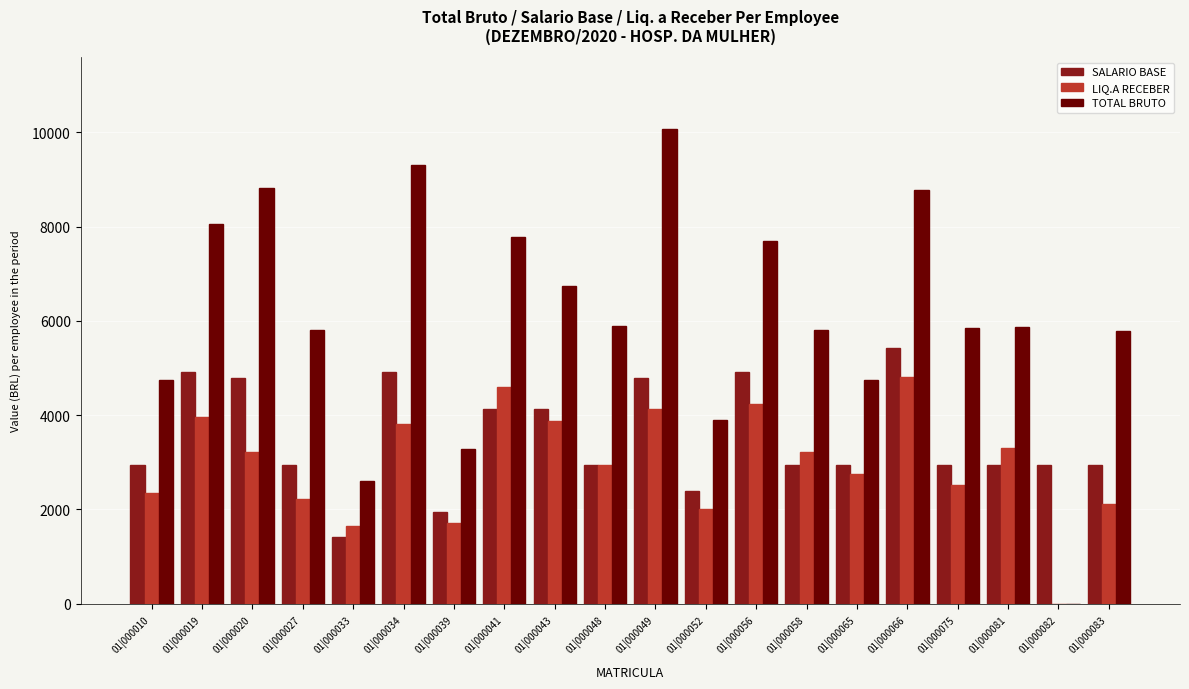

How many groups of bars are there?

20